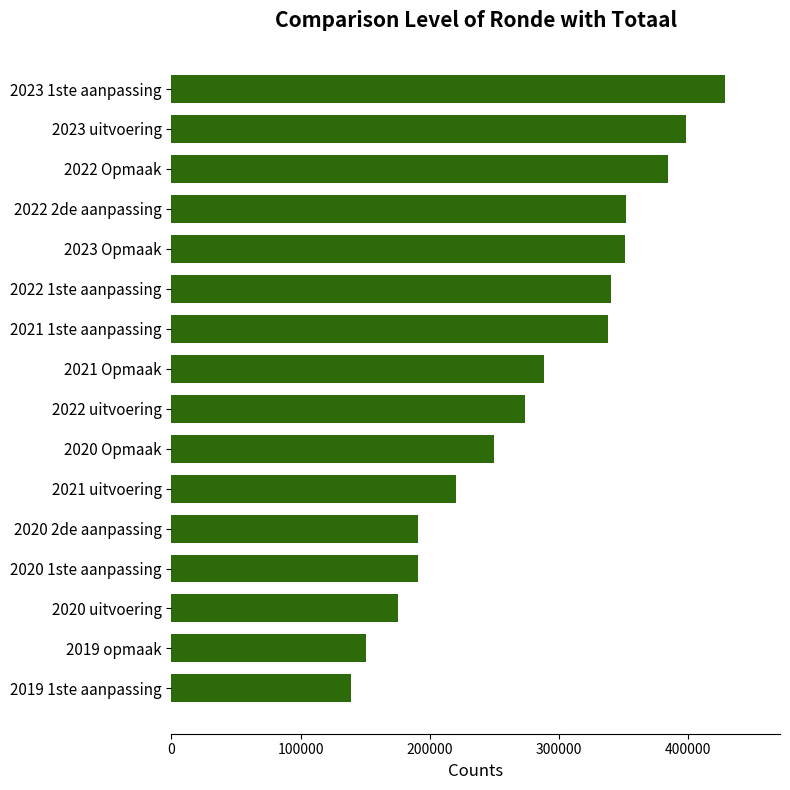

Does the chart contain any negative values?

No